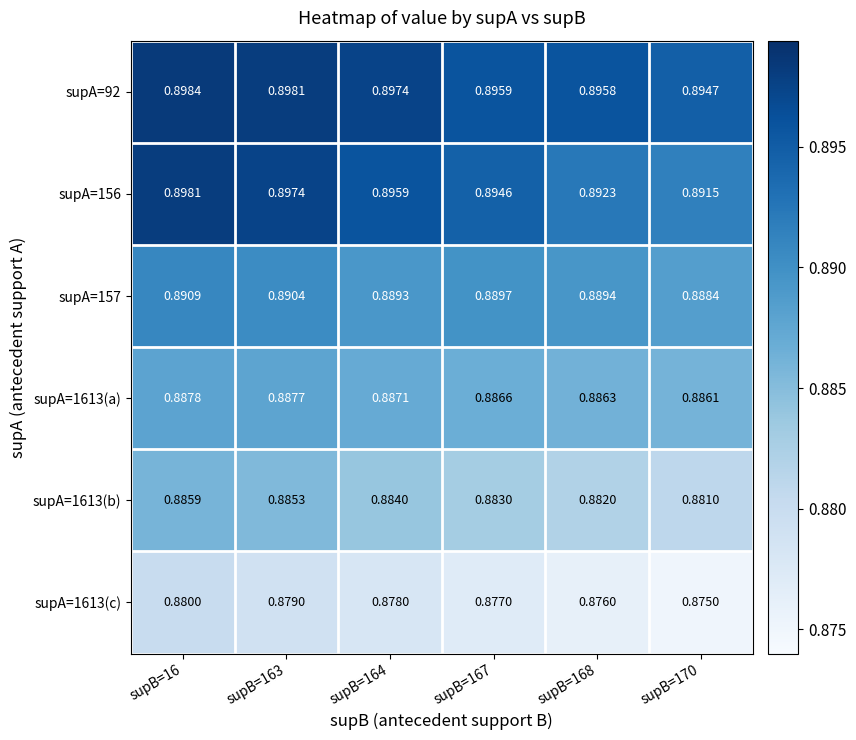

Is the value of supA=156 at supB=168 greater than the value of supA=1613(b) at supB=163?

Yes